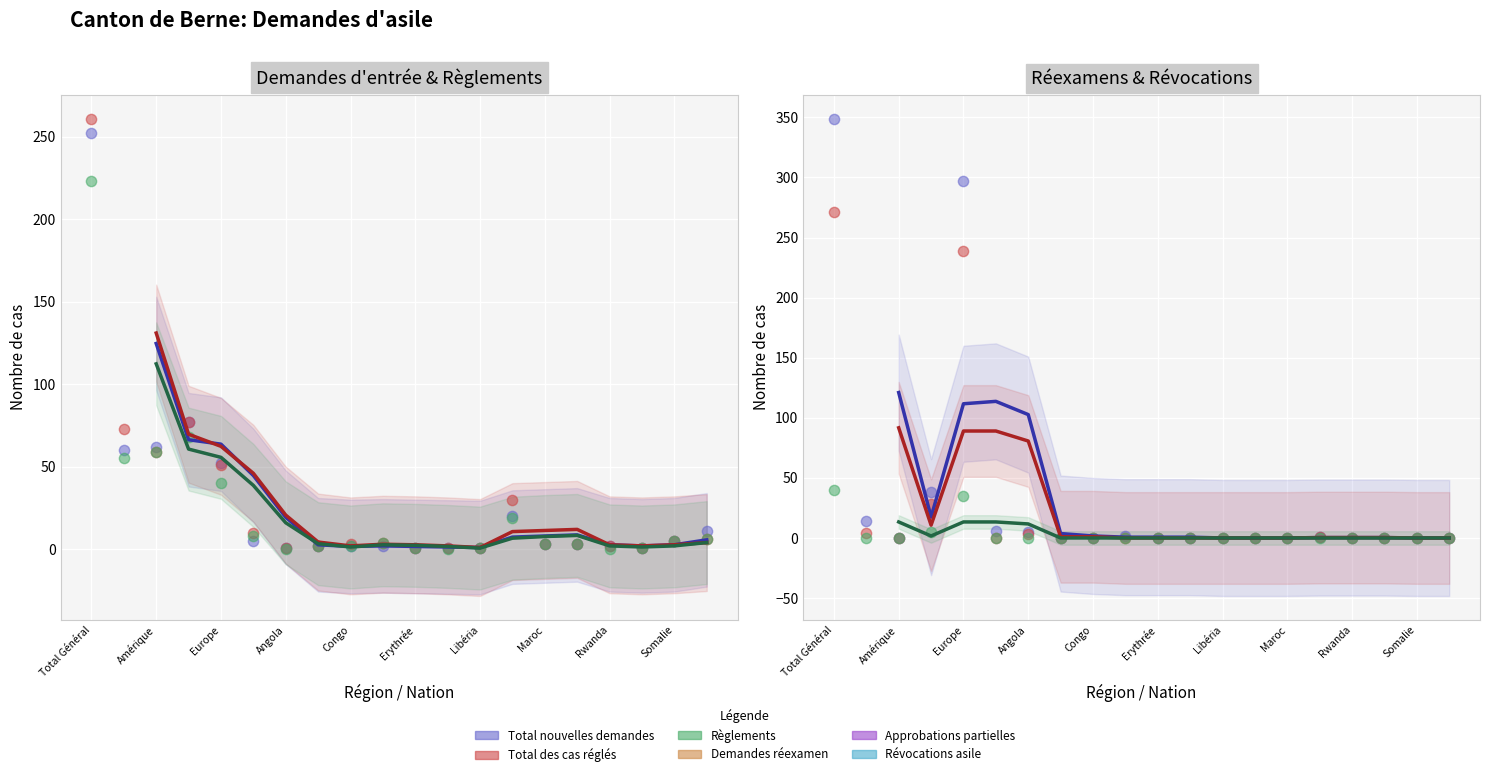

What are all the series names shown in the legend?

Total nouvelles demandes, Total des cas réglés, Règlements, Demandes réexamen, Approbations partielles, Révocations asile